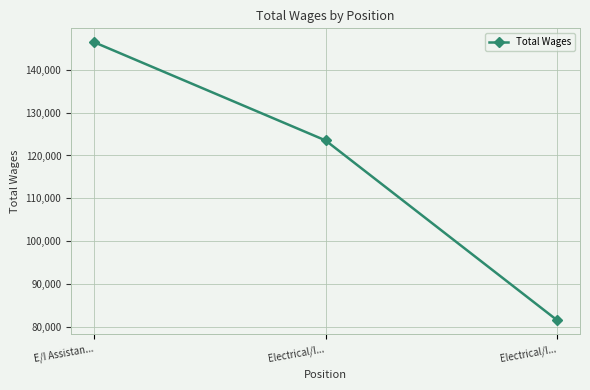

Which has a higher value, Electrical/I... or E/I Assistan...?

E/I Assistan...